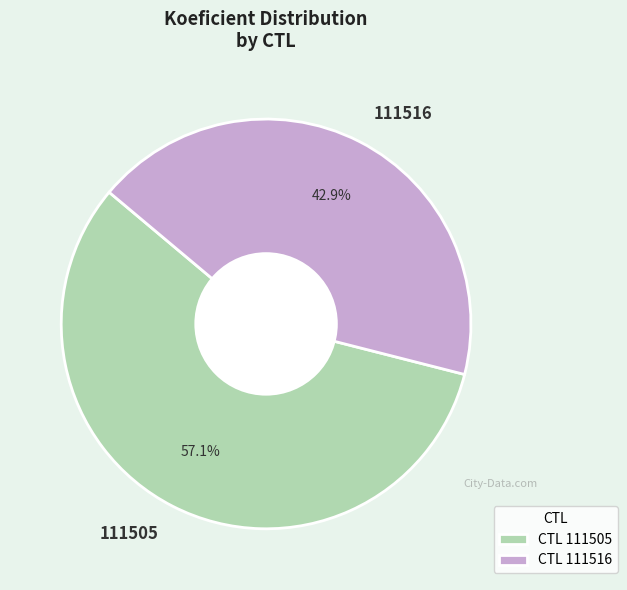

To the nearest percent, what is the difference between the 111505 and 111516 slice percentages?

14%